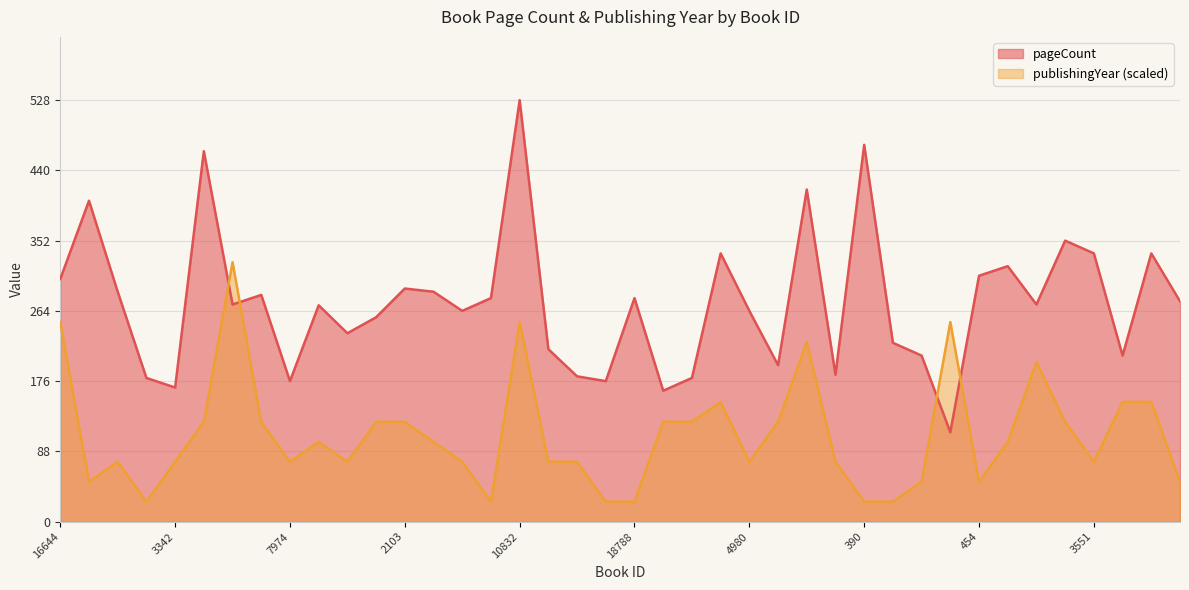

At which category does pageCount reach its first local peak?

261